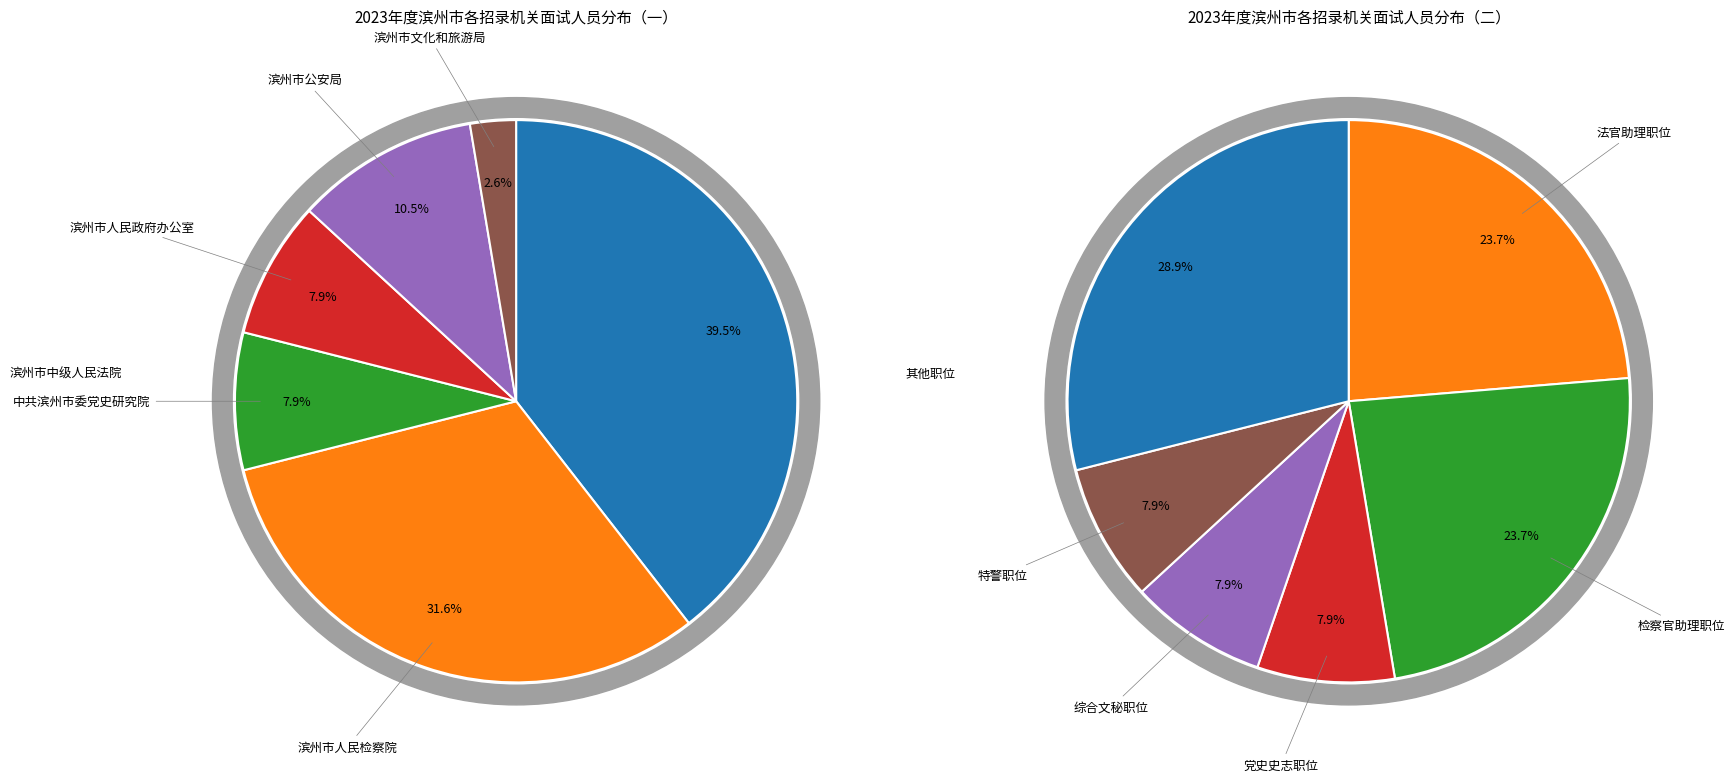

What percentage is the 滨州市人民政府办公室 slice, to the nearest percent?

8%